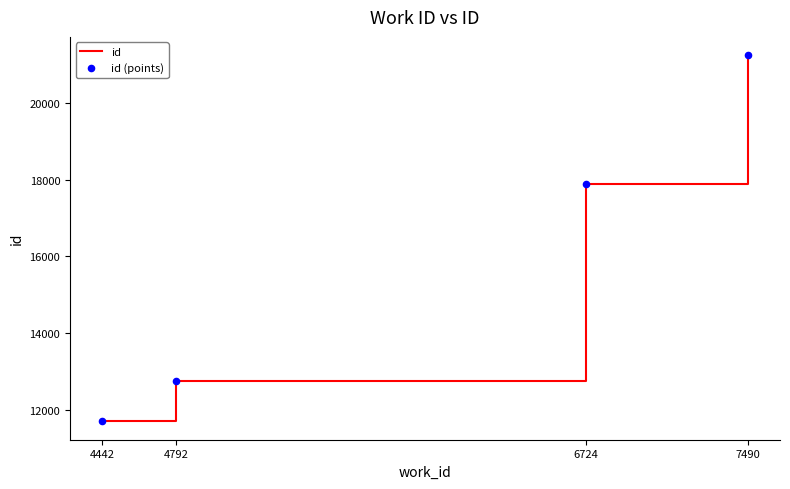

What is the change in value from 4442 to 7490?

+9553